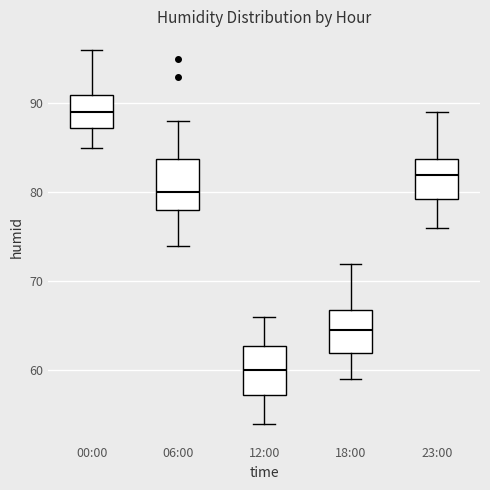

Reading left to right, transcribe this box plot: for each box, give where its median line is, the range the box spans, and where its two whiskers end, as read against the y-axis. The values are not printed on the chart, so give them approximately, as read against the axis.

00:00: median 89, box 87 to 91, whiskers 85 to 96
06:00: median 80, box 78 to 84, whiskers 74 to 88
12:00: median 60, box 57 to 63, whiskers 54 to 66
18:00: median 65, box 62 to 67, whiskers 59 to 72
23:00: median 82, box 79 to 84, whiskers 76 to 89